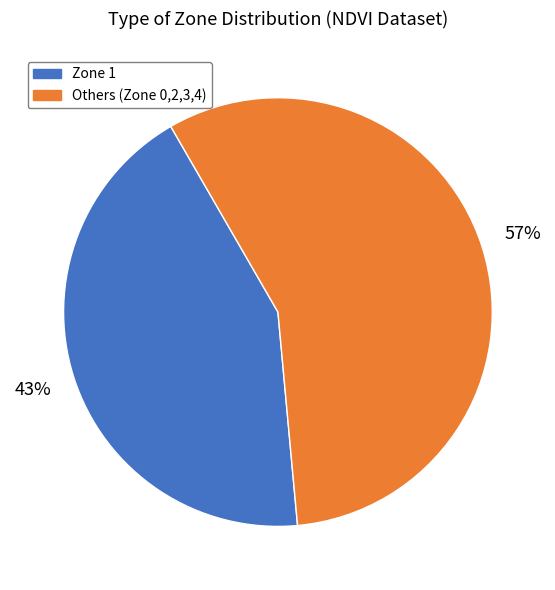

To the nearest percent, what is the average slice percentage?

50%